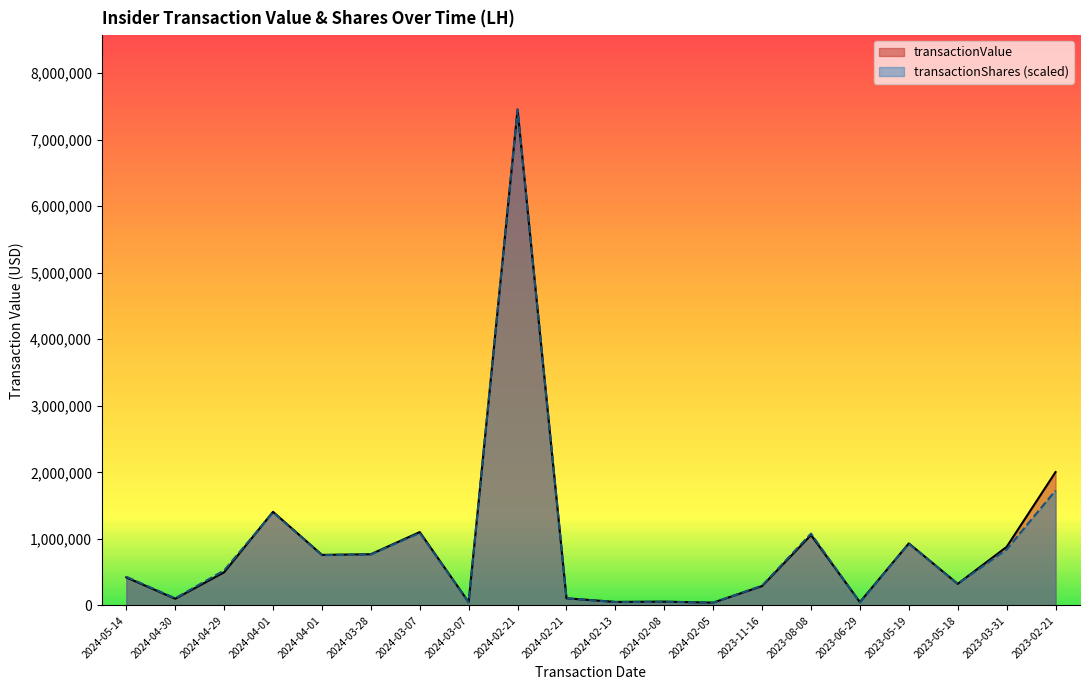

After their last crossing, which series has the higher values: transactionShares or transactionValue?

transactionValue